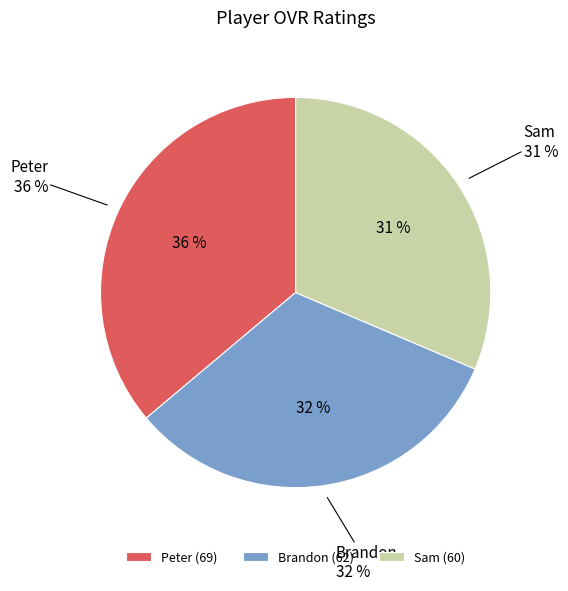

Is there a majority slice in this chart?

No